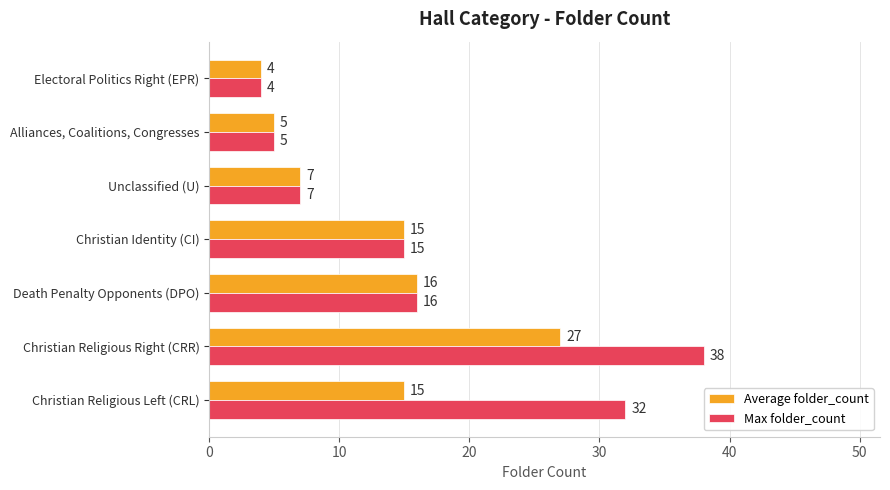

True or false: Average folder_count has a value of 27 at Christian Religious Right (CRR).

True